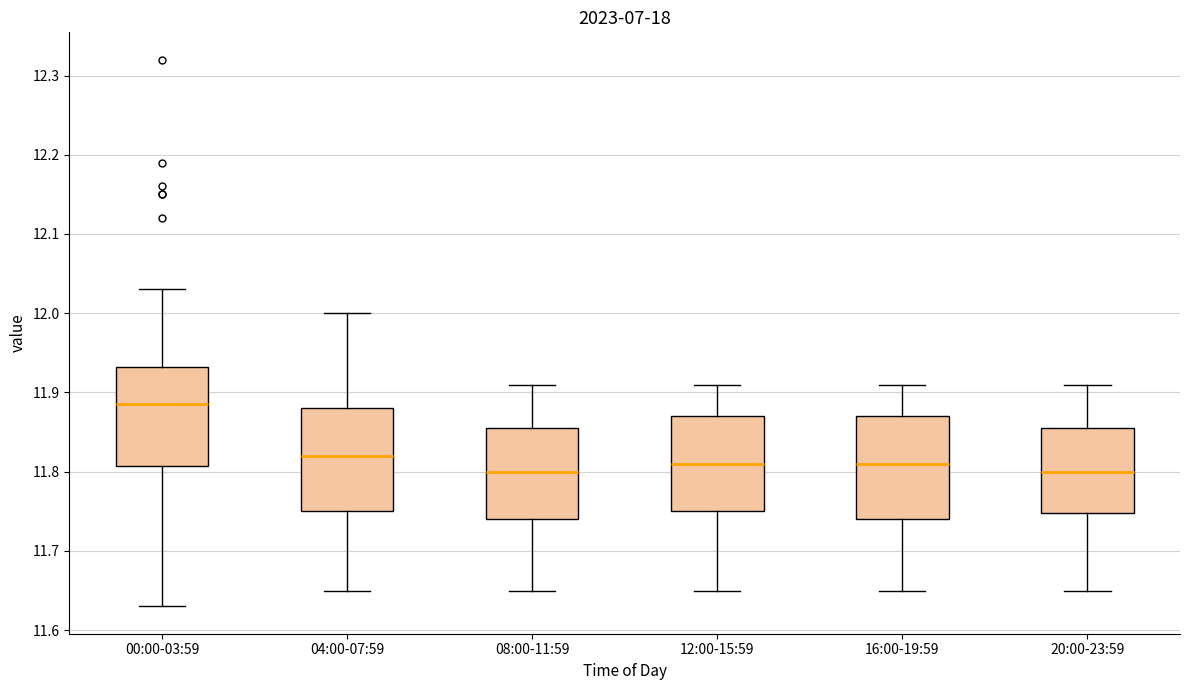

Where is the upper edge of the box for 00:00-03:59 on the y-axis? The values are not printed on the chart, so give them approximately, as read against the axis.

11.93